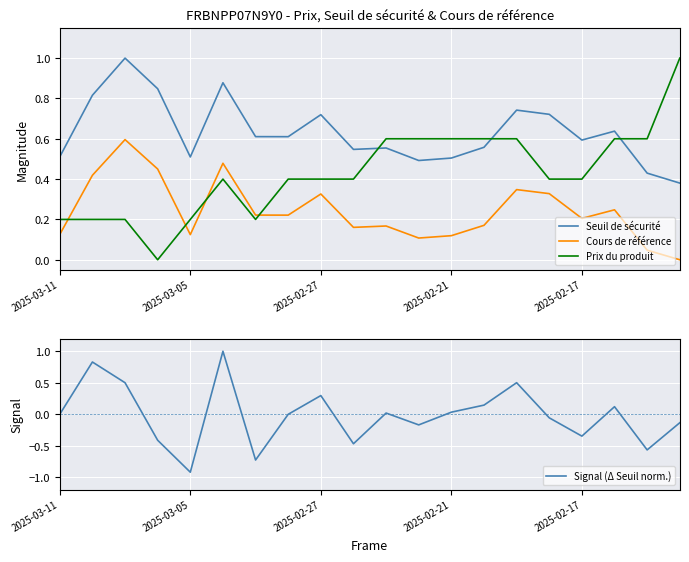

Count the number of categories in the chart.

20